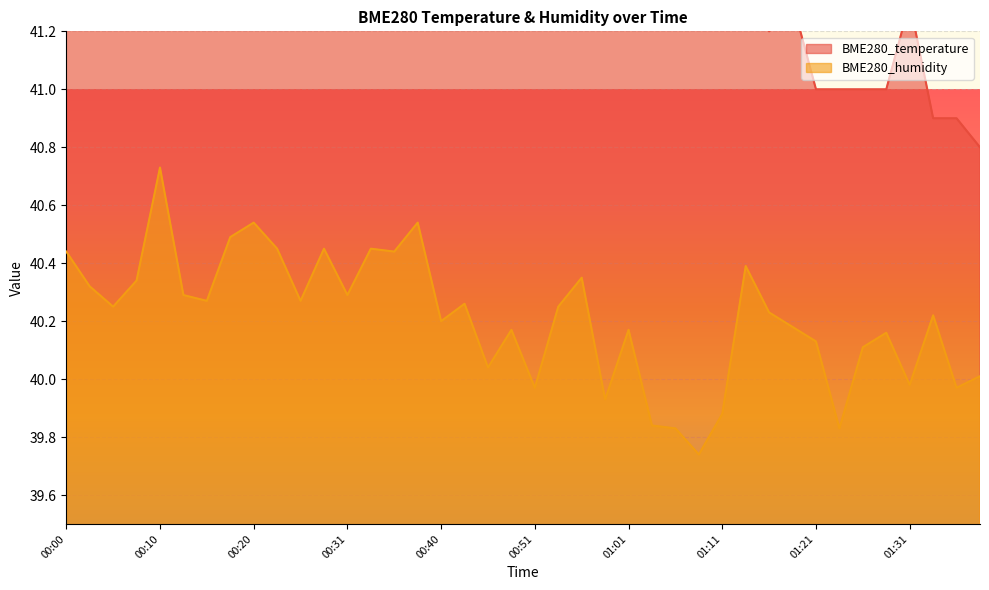

Reading left to right, what are all the values shown in this chart?

BME280_temperature: 00:00=42.9	00:02=42.6	00:05=42.8	00:07=42.4	00:10=42.8	00:12=42.5	00:15=42.4	00:18=42.2	00:20=42.4	00:23=42.8	00:25=42.4	00:28=42.9	00:31=42.7	00:33=42.5	00:35=42.9	00:38=42.6	00:40=42.5	00:43=42.4	00:46=42.2	00:48=42.3	00:51=42.4	00:53=41.9	00:56=41.7	00:58=42.2	01:01=41.9	01:03=42.0	01:06=42.2	01:08=41.7	01:11=41.6	01:14=41.5	01:16=41.2	01:19=41.3	01:21=41.0	01:24=41.0	01:26=41.0	01:29=41.0	01:31=41.3	01:34=40.9	01:36=40.9	01:39=40.8
BME280_humidity: 00:00=40.4	00:02=40.3	00:05=40.2	00:07=40.3	00:10=40.7	00:12=40.3	00:15=40.3	00:18=40.5	00:20=40.5	00:23=40.5	00:25=40.3	00:28=40.5	00:31=40.3	00:33=40.5	00:35=40.4	00:38=40.5	00:40=40.2	00:43=40.3	00:46=40.0	00:48=40.2	00:51=40.0	00:53=40.2	00:56=40.4	00:58=39.9	01:01=40.2	01:03=39.8	01:06=39.8	01:08=39.7	01:11=39.9	01:14=40.4	01:16=40.2	01:19=40.2	01:21=40.1	01:24=39.8	01:26=40.1	01:29=40.2	01:31=40.0	01:34=40.2	01:36=40.0	01:39=40.0